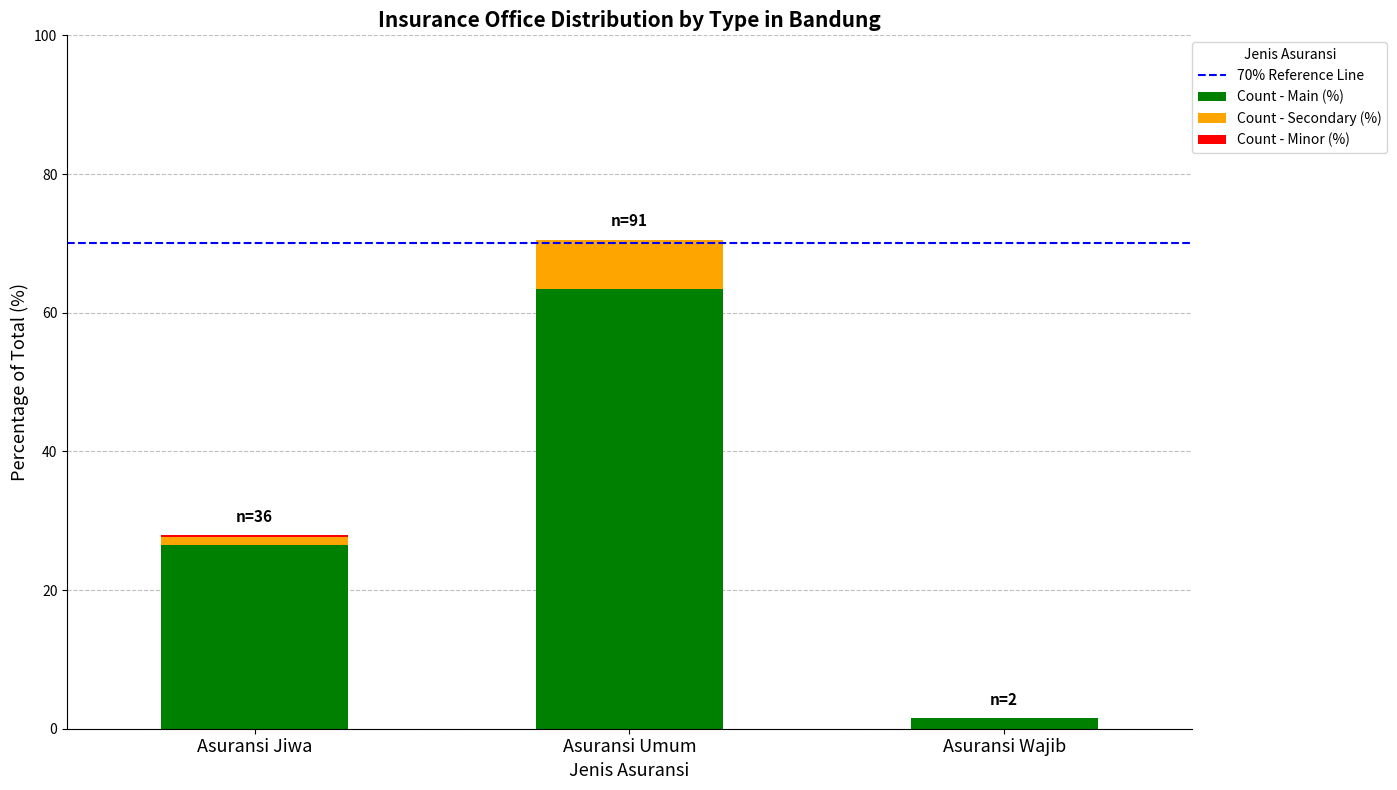

Count the number of categories in the chart.

3